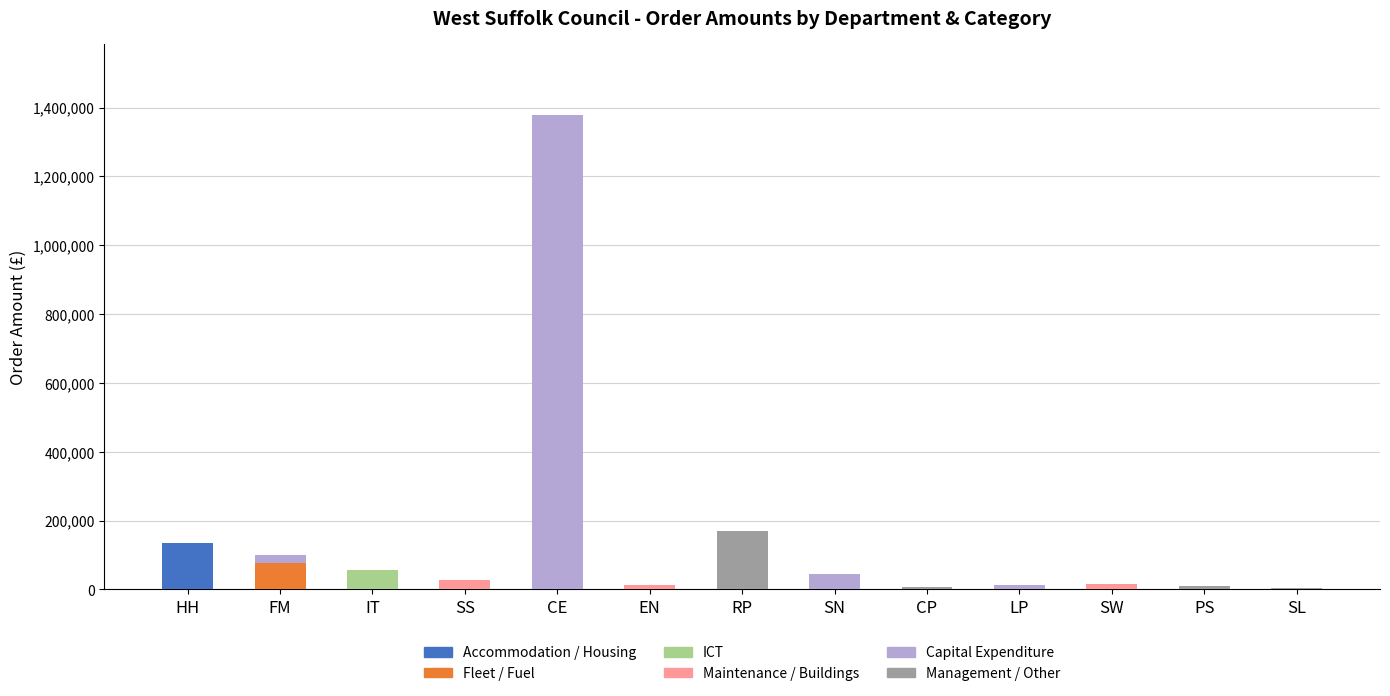

What is the maximum value for Accommodation / Housing?

134559.5